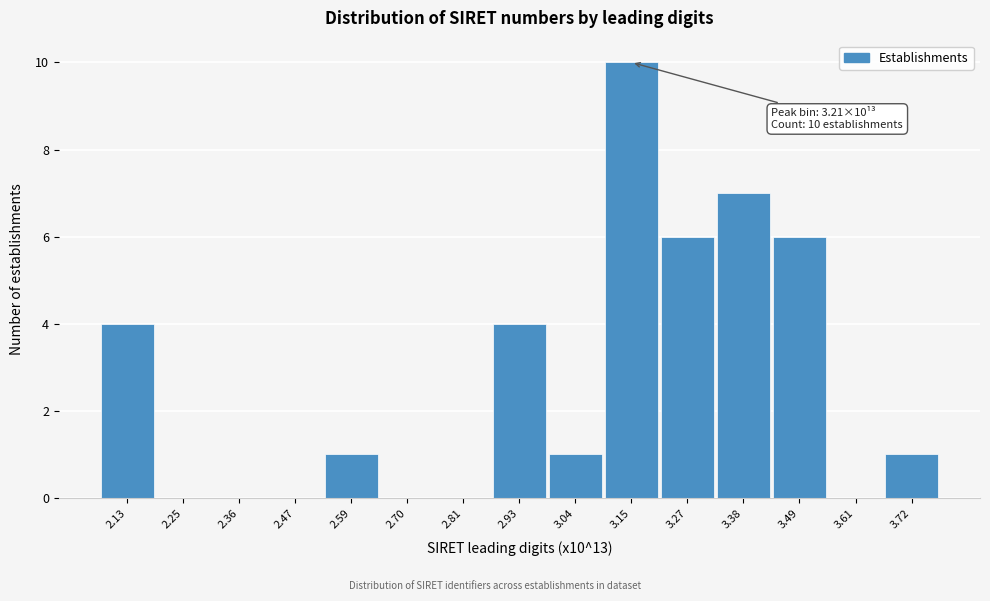

Reading right to left, what are all the values shown in this chart?

3.72=1	3.61=0	3.49=6	3.38=7	3.27=6	3.15=10	3.04=1	2.93=4	2.81=0	2.70=0	2.59=1	2.47=0	2.36=0	2.25=0	2.13=4